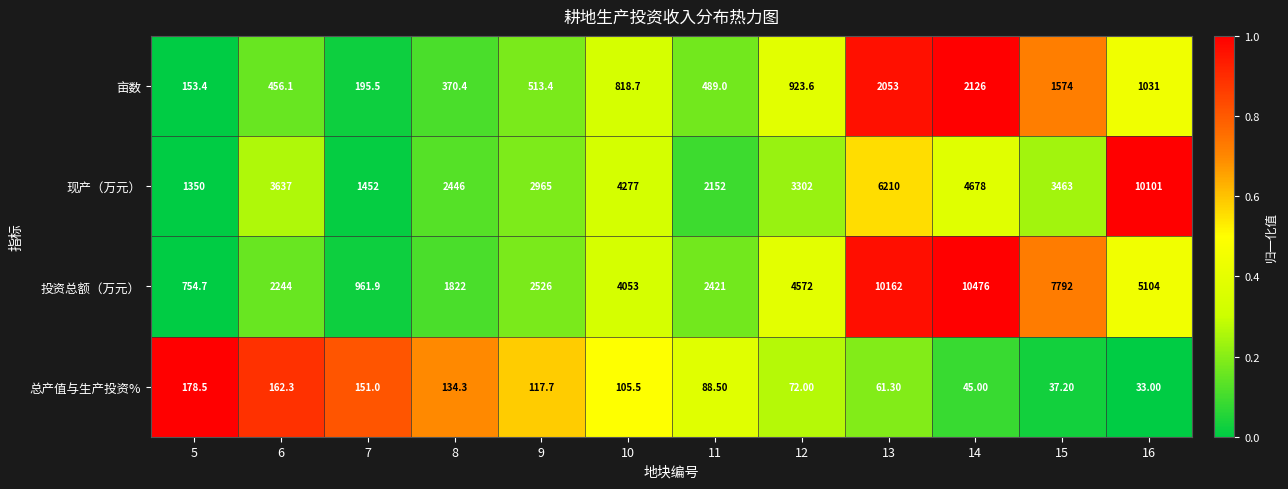

Which series has the largest total across all categories?

投资总额（万元）